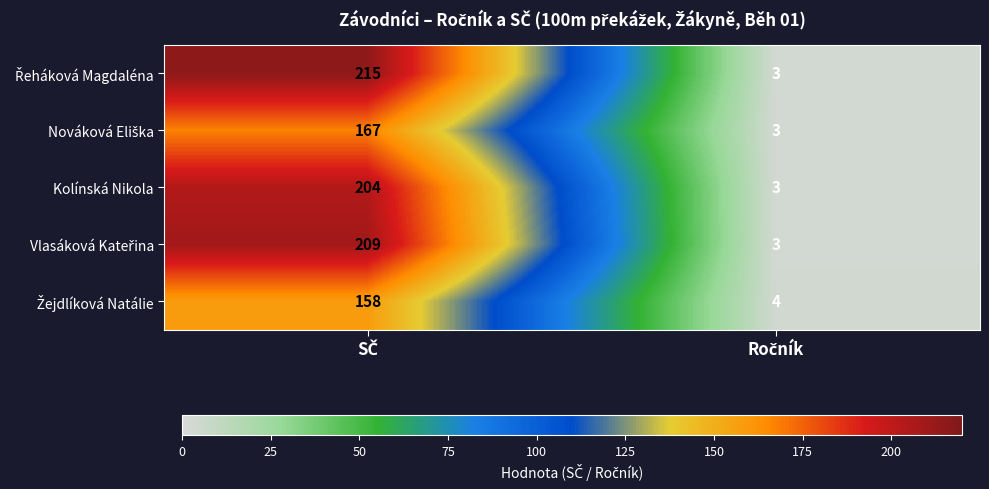

What is the greatest value displayed?

215